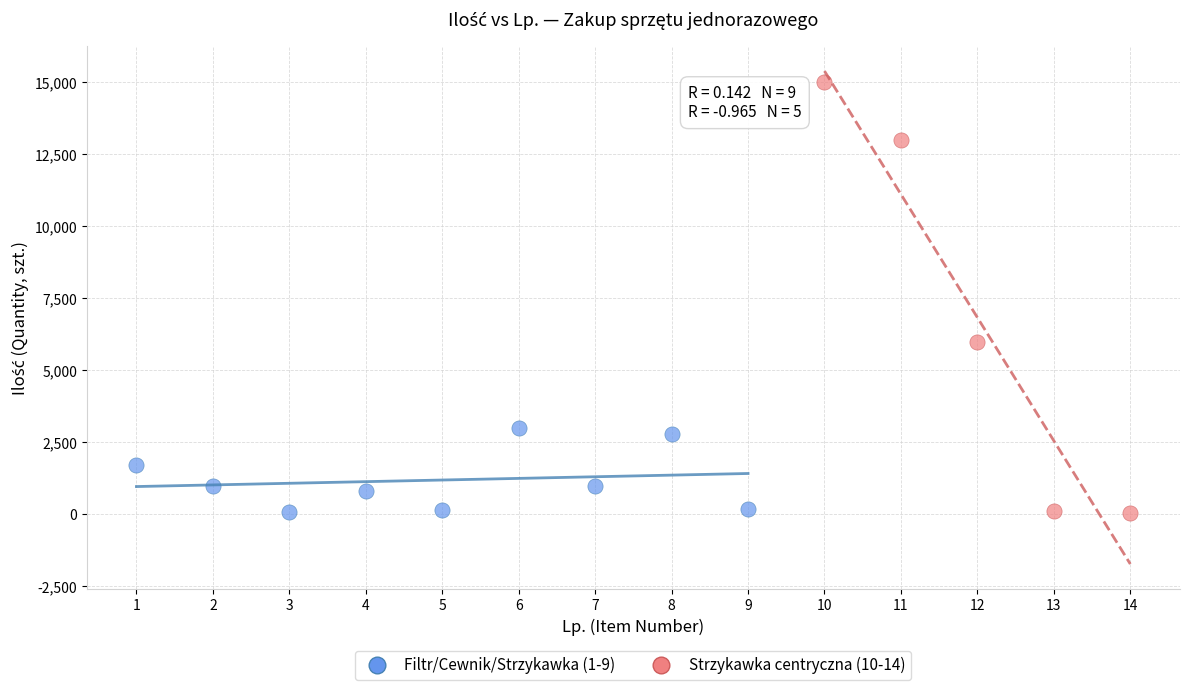

Which series has the widest spread of Y values?

Strzykawka centryczna (10-14)